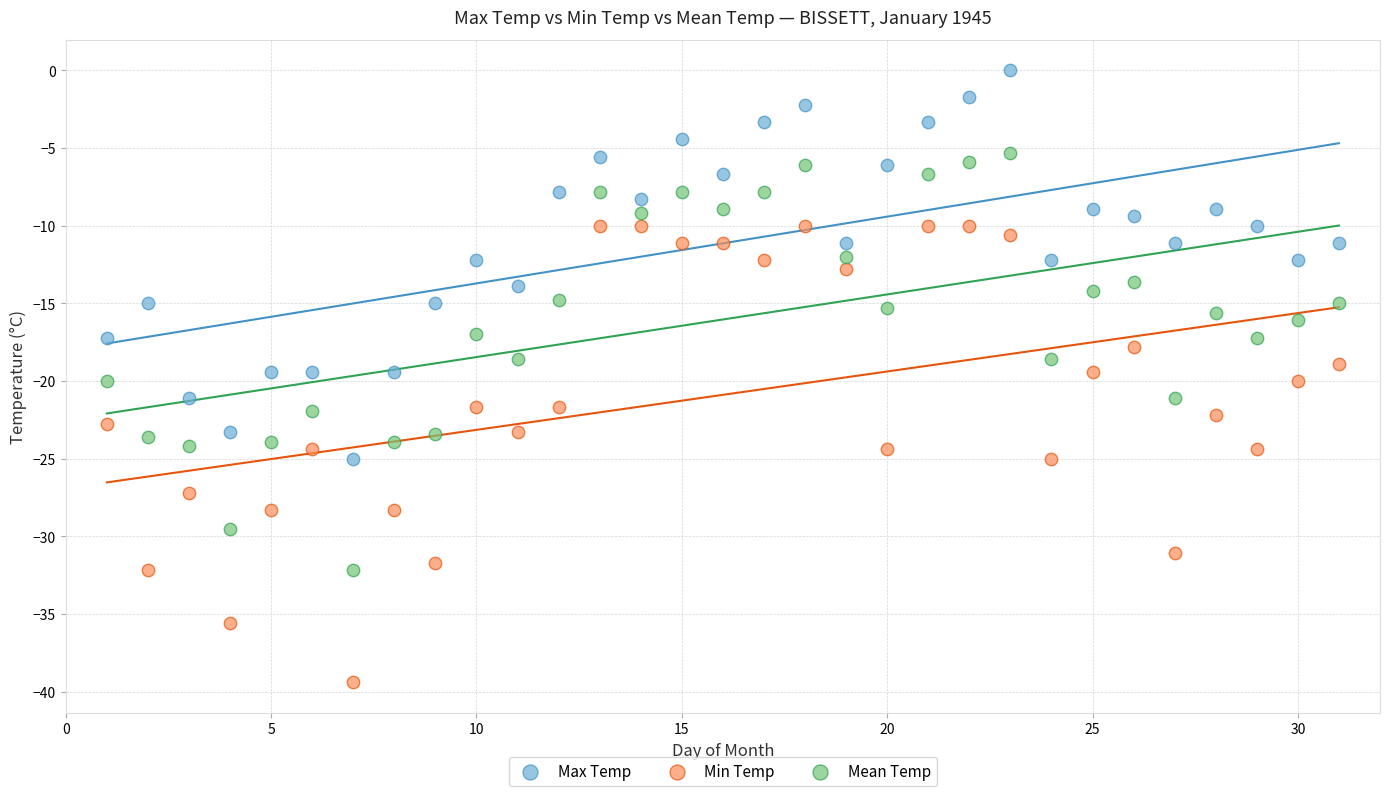

Across all data points, what is the range of Y values (max minus min)?

39.4